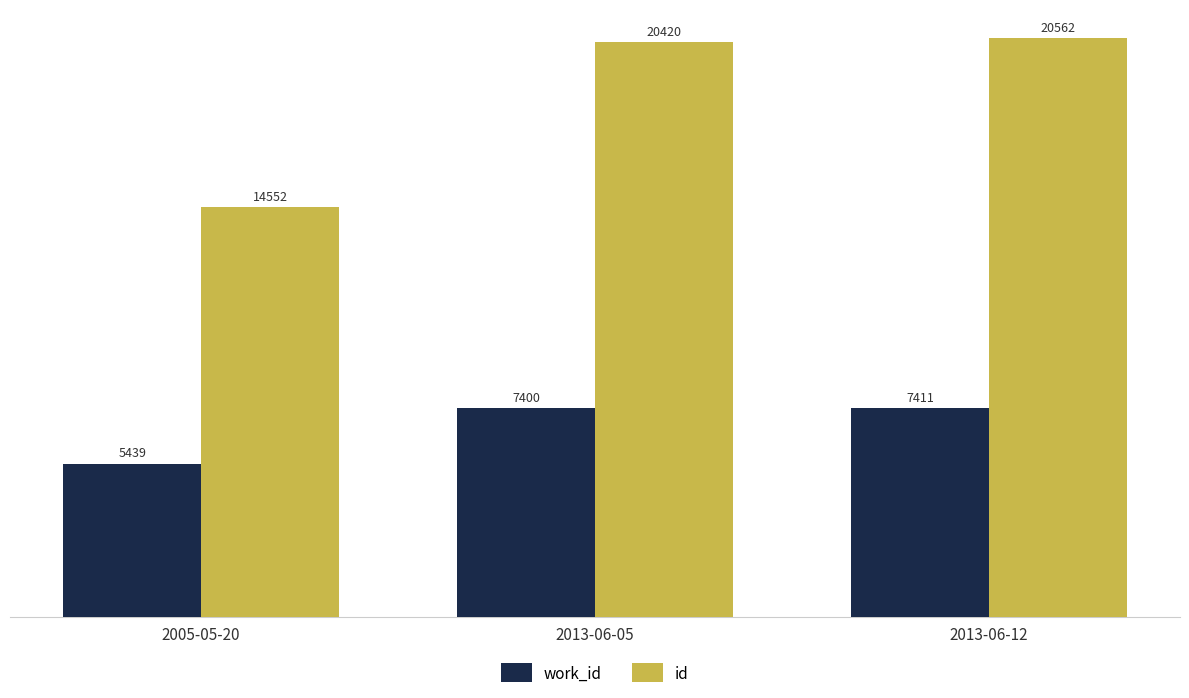

Reading left to right, list all the values displayed in this chart.

work_id: 2005-05-20=5439	2013-06-05=7400	2013-06-12=7411
id: 2005-05-20=14552	2013-06-05=20420	2013-06-12=20562